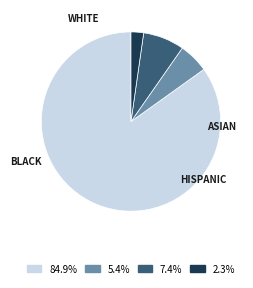

Is there any slice that represents more than half of the pie?

Yes